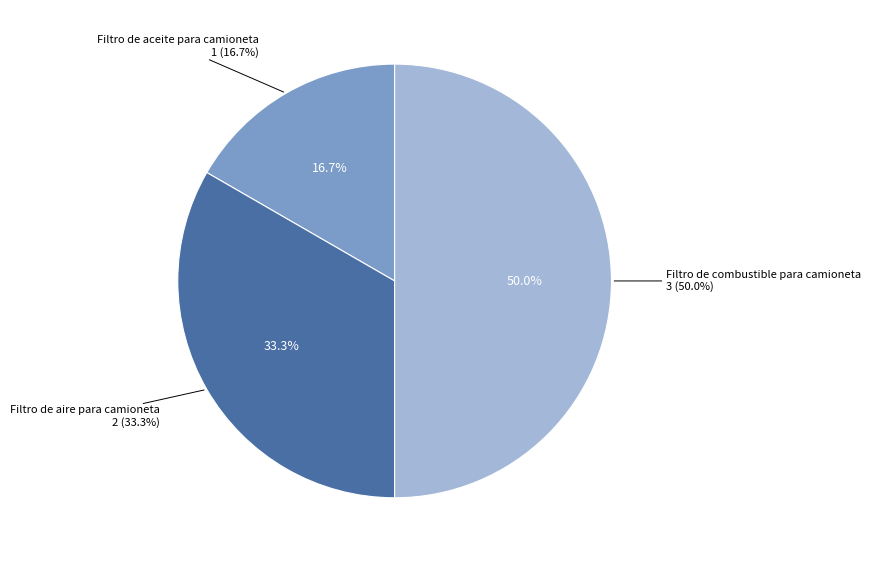

What is the change in value from Filtro de aceite para camioneta to Filtro de aire para camioneta?

+1